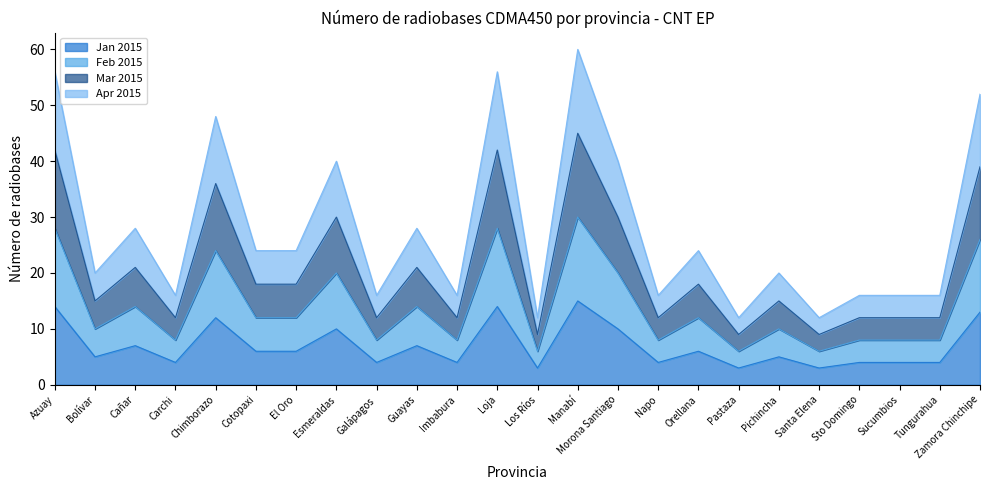

At Santa Elena, list the series in order from largest to smallest.

Apr 2015, Mar 2015, Feb 2015, Jan 2015